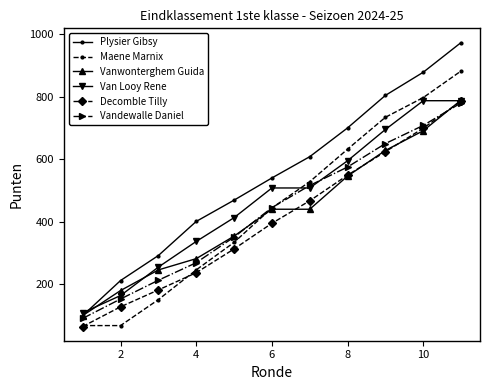

What is the value of the Vanwonterghem Guida point at the 5th from the left?

354